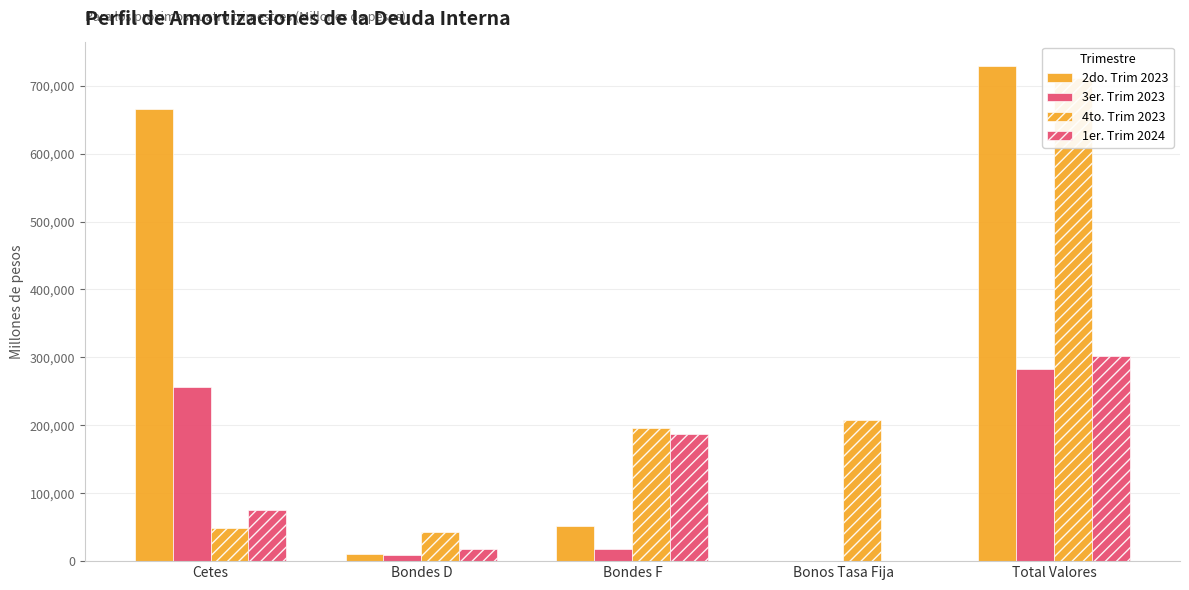

How many bars are there in total?

20